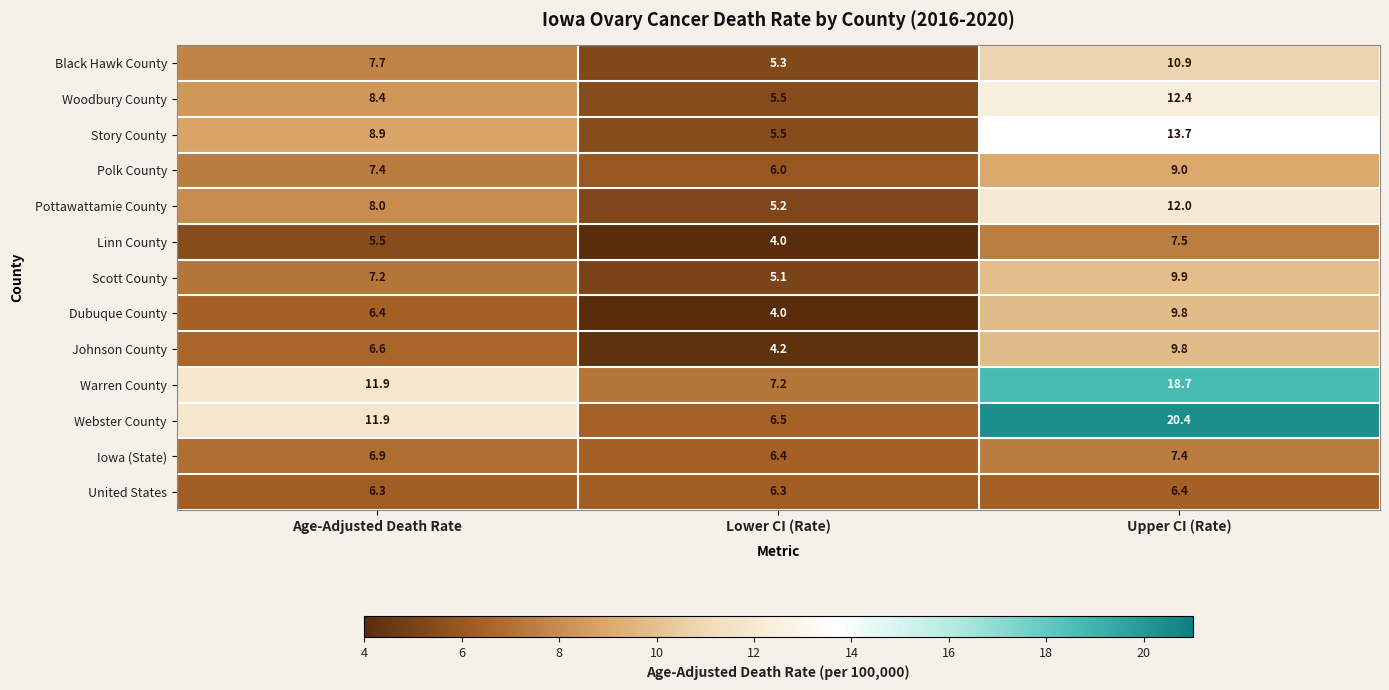

The value of Woodbury County at Upper CI (Rate) is 16.6. True or false?

False